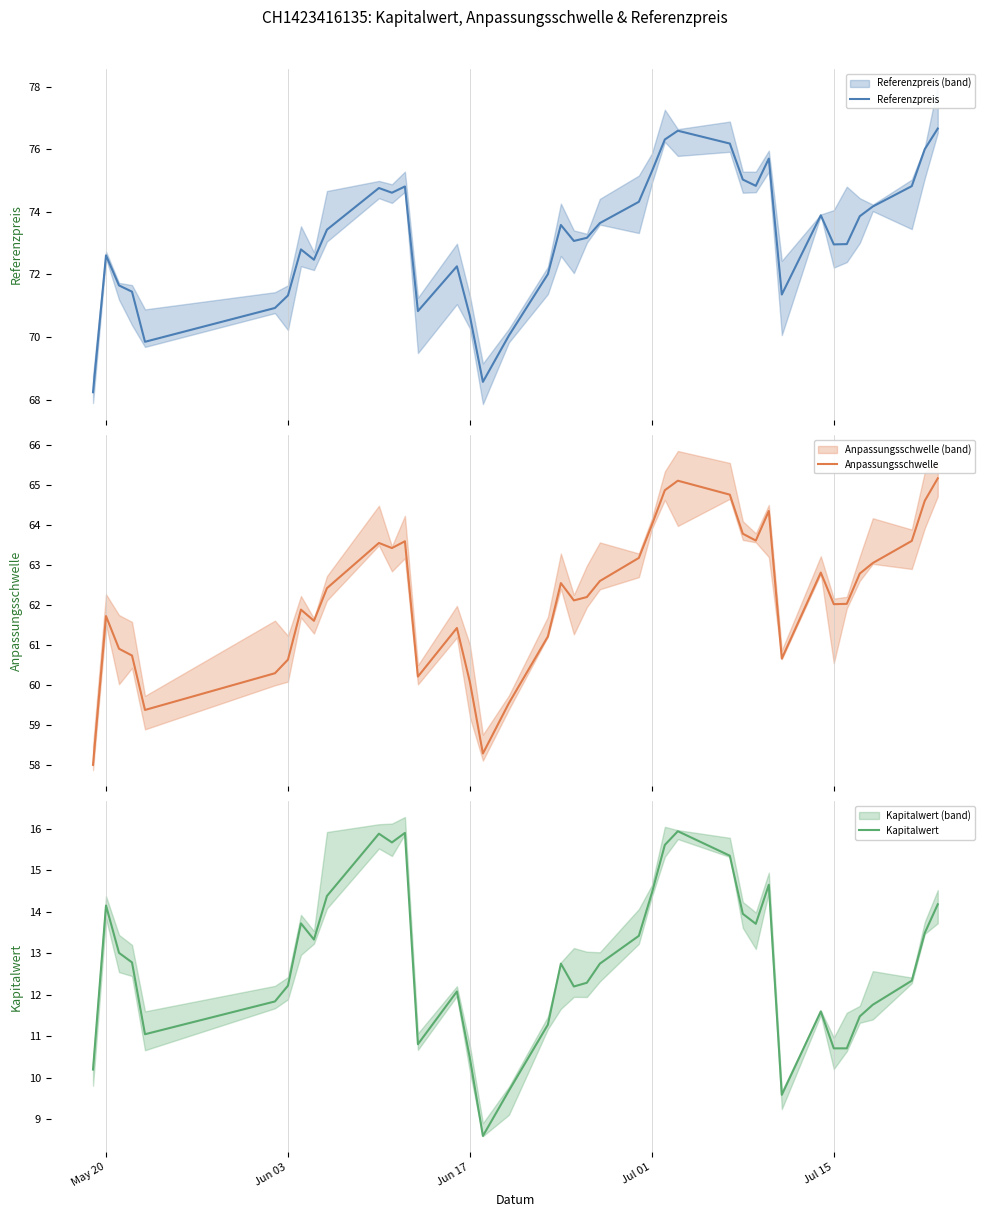

What is the minimum value for Referenzpreis?

68.2